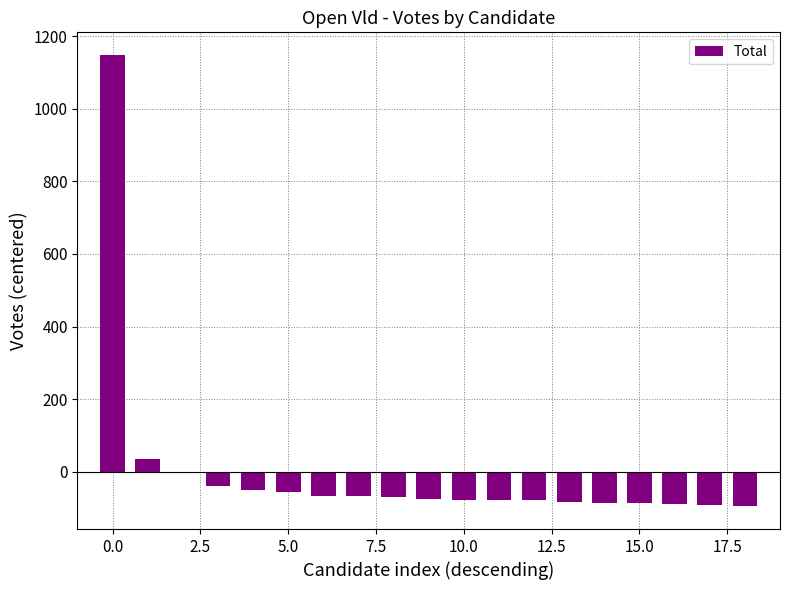

Count the number of data series in this chart.

1